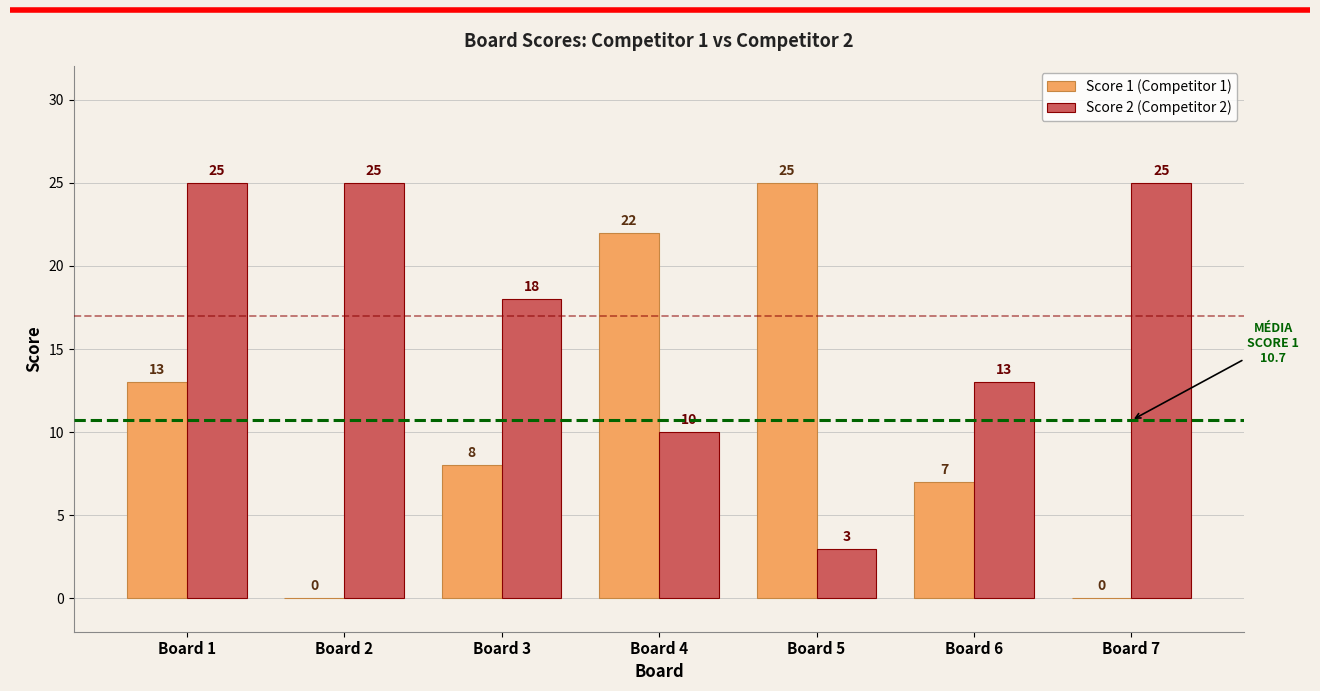

Which series changed the most between Board 2 and Board 3?

Score 1 (Competitor 1)